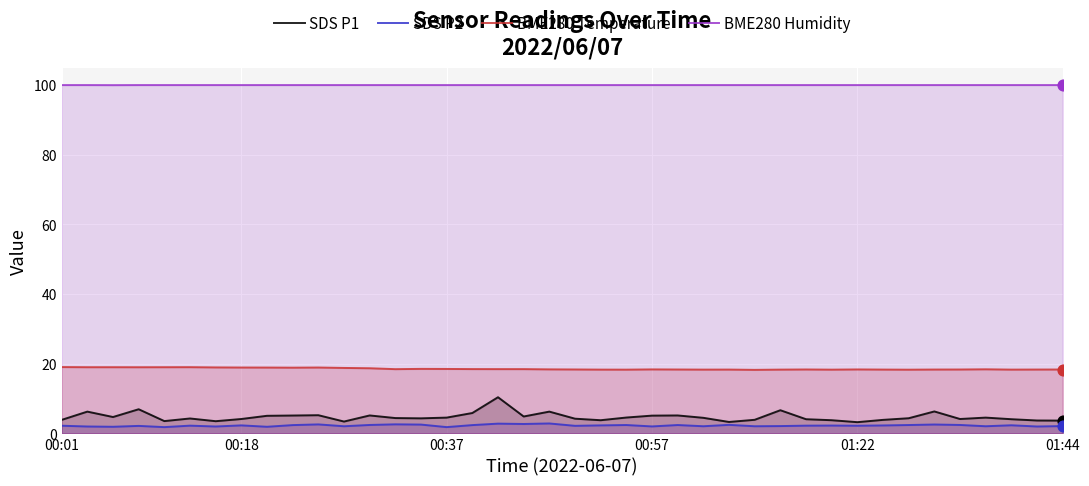

What is the total value across all series at 00:18?

125.3